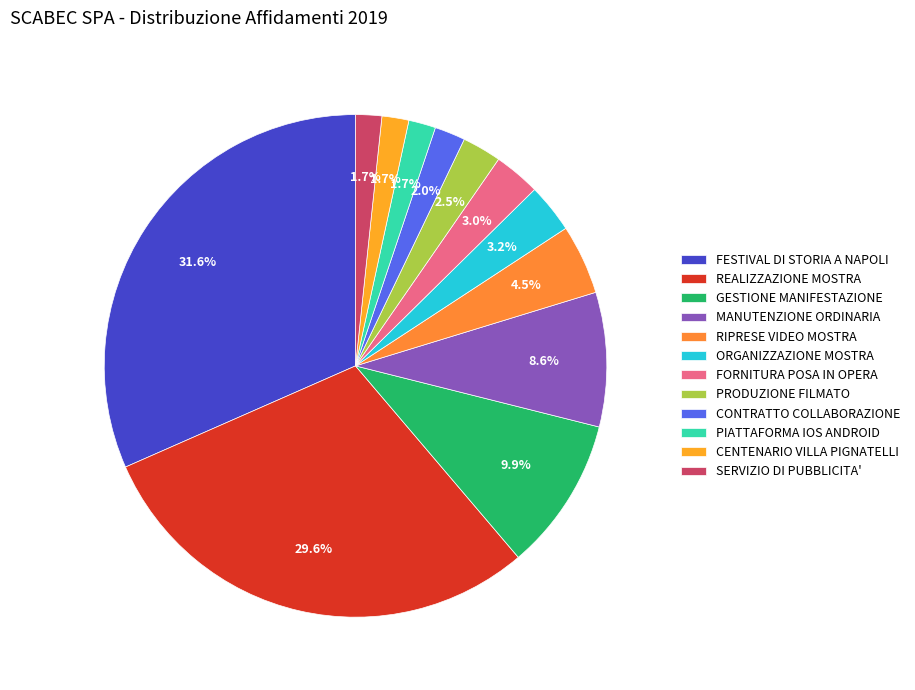

Which slice is the smallest?

SERVIZIO DI PUBBLICITA'